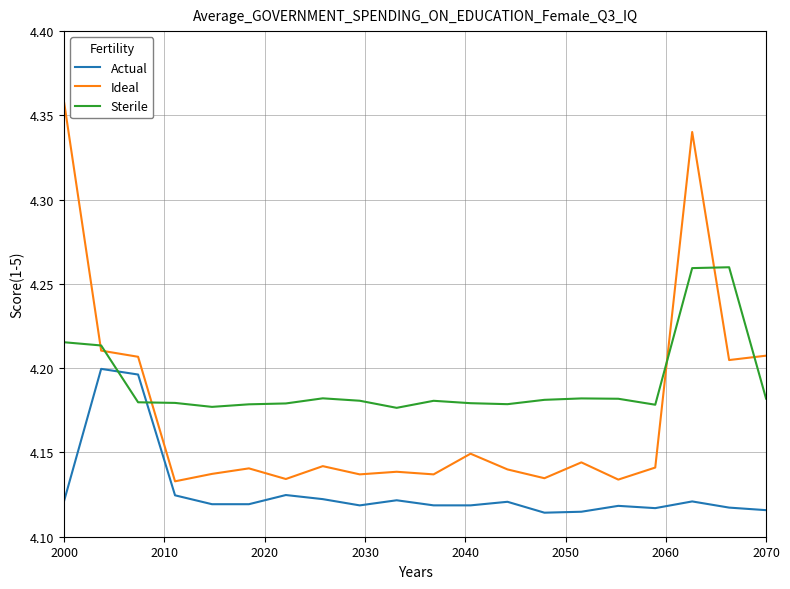

Rank the series by their average value, from lowest to highest.

Actual, Ideal, Sterile